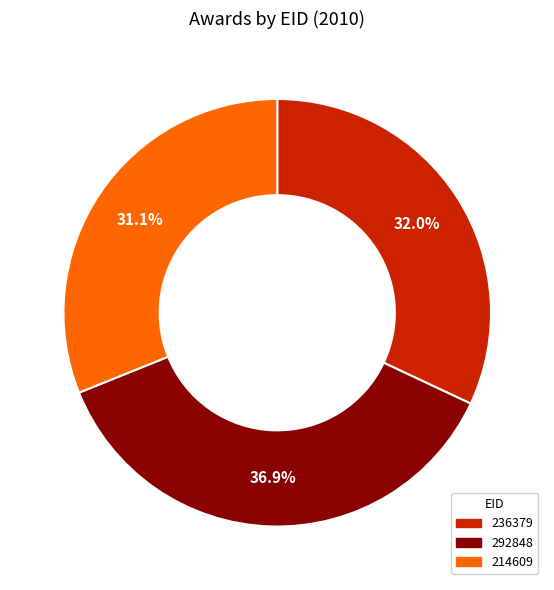

What is the smallest slice in the pie chart?

214609